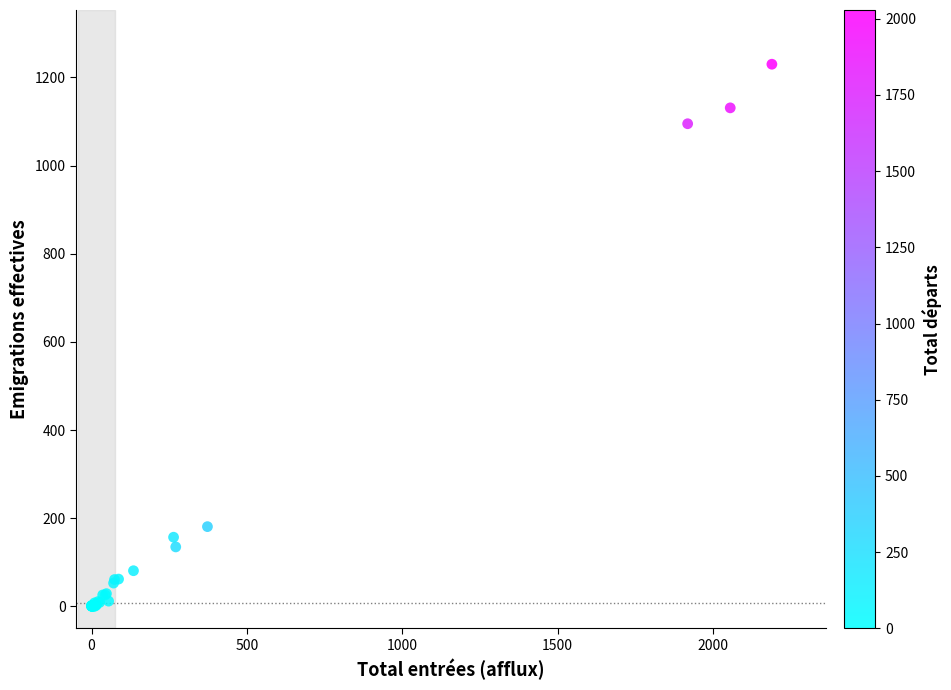

What Y value in the scatter plot is closest to 615?

181